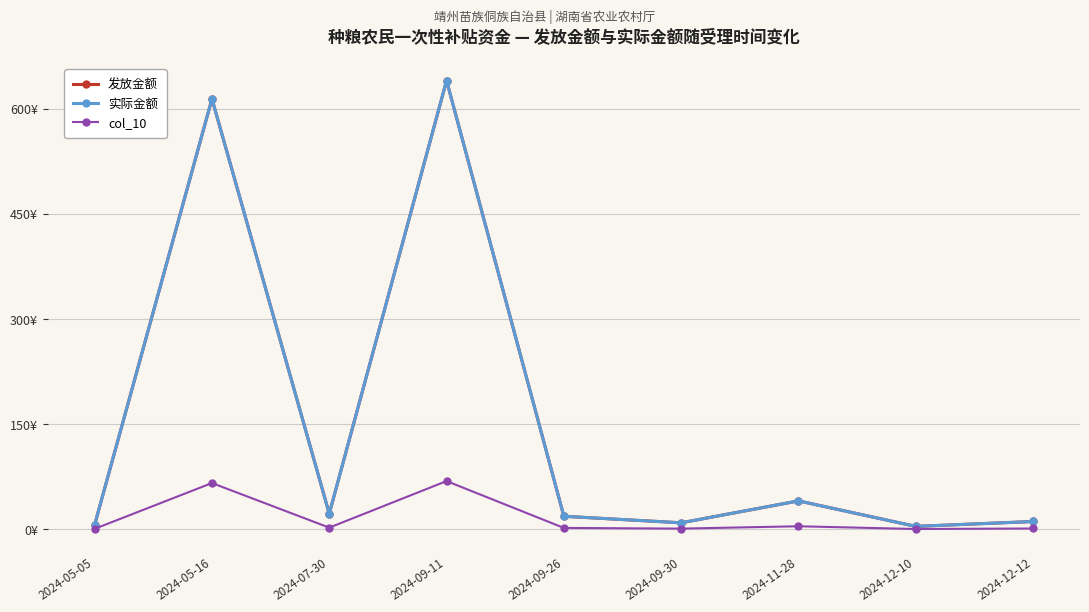

What is the difference between the highest and lowest values at 2024-09-26?

16.6